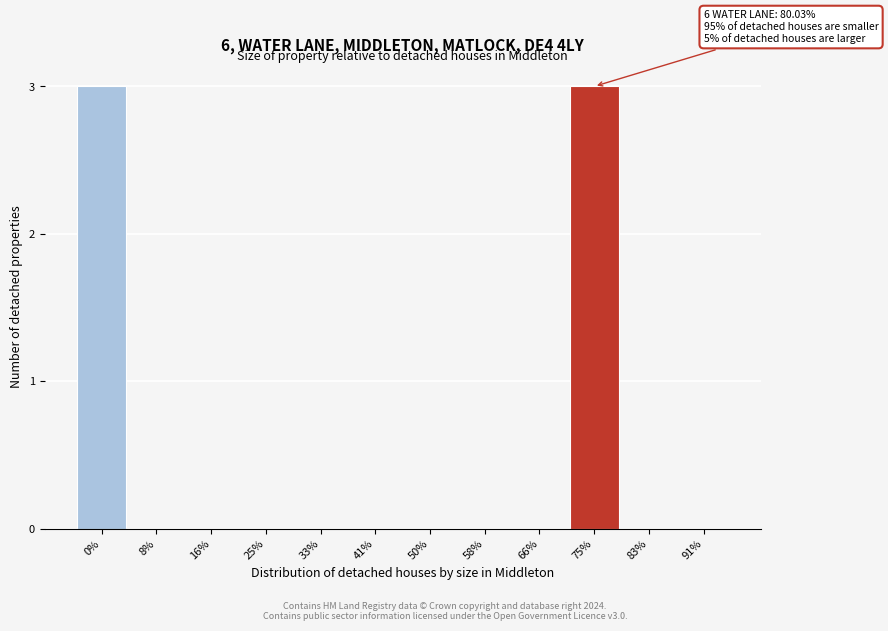

Reading left to right, list all the values displayed in this chart.

0%=3	8%=0	16%=0	25%=0	33%=0	41%=0	50%=0	58%=0	66%=0	75%=3	83%=0	91%=0